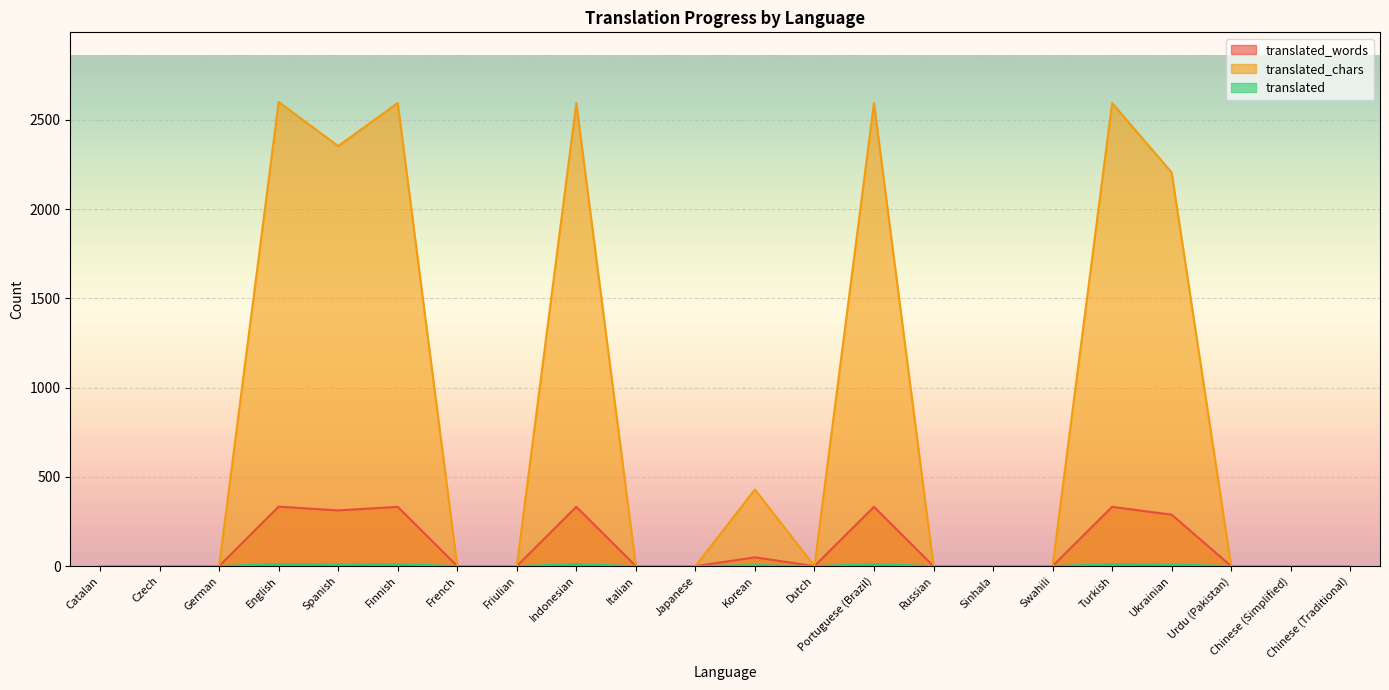

True or false: translated_words and translated_chars intersect in this chart.

False